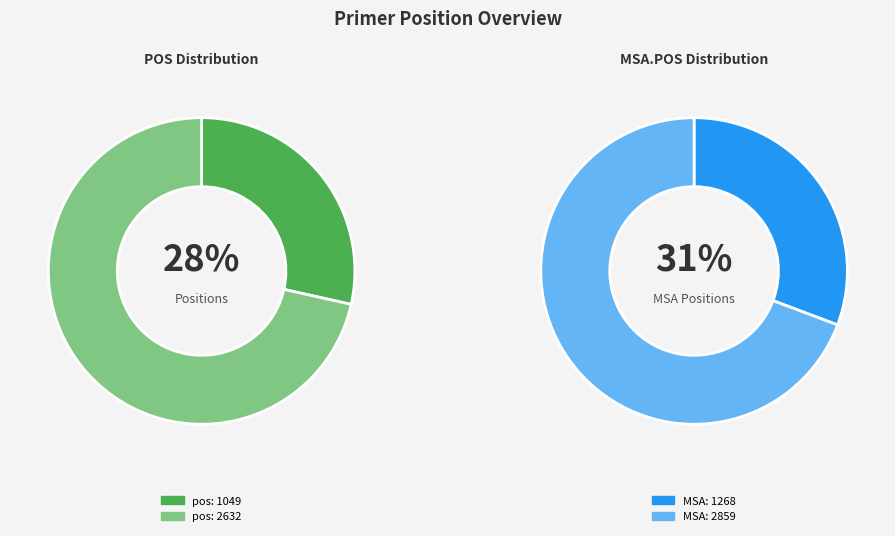

What is the majority slice?

pos: 2632